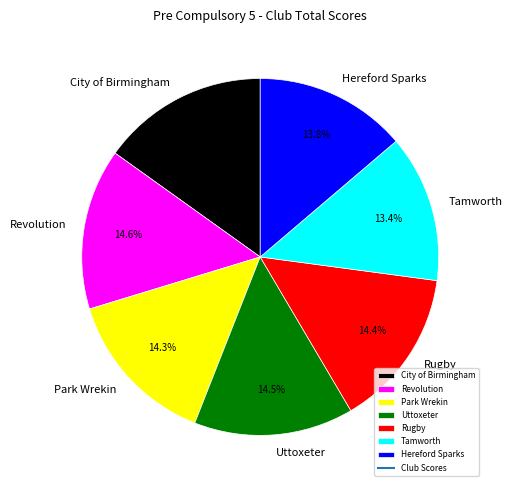

Is it true that Park Wrekin is 14% of the pie?

True